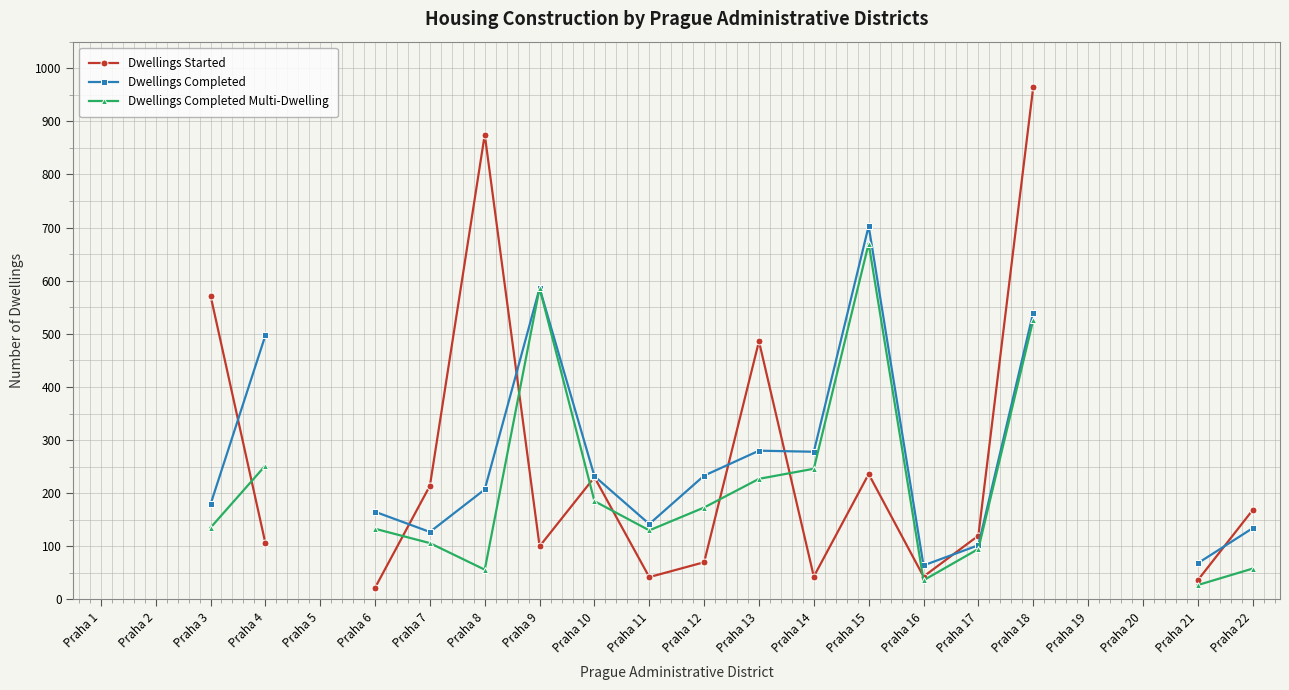

What is the value of the Dwellings Completed Multi-Dwelling point at the 12th from the left?

173.0